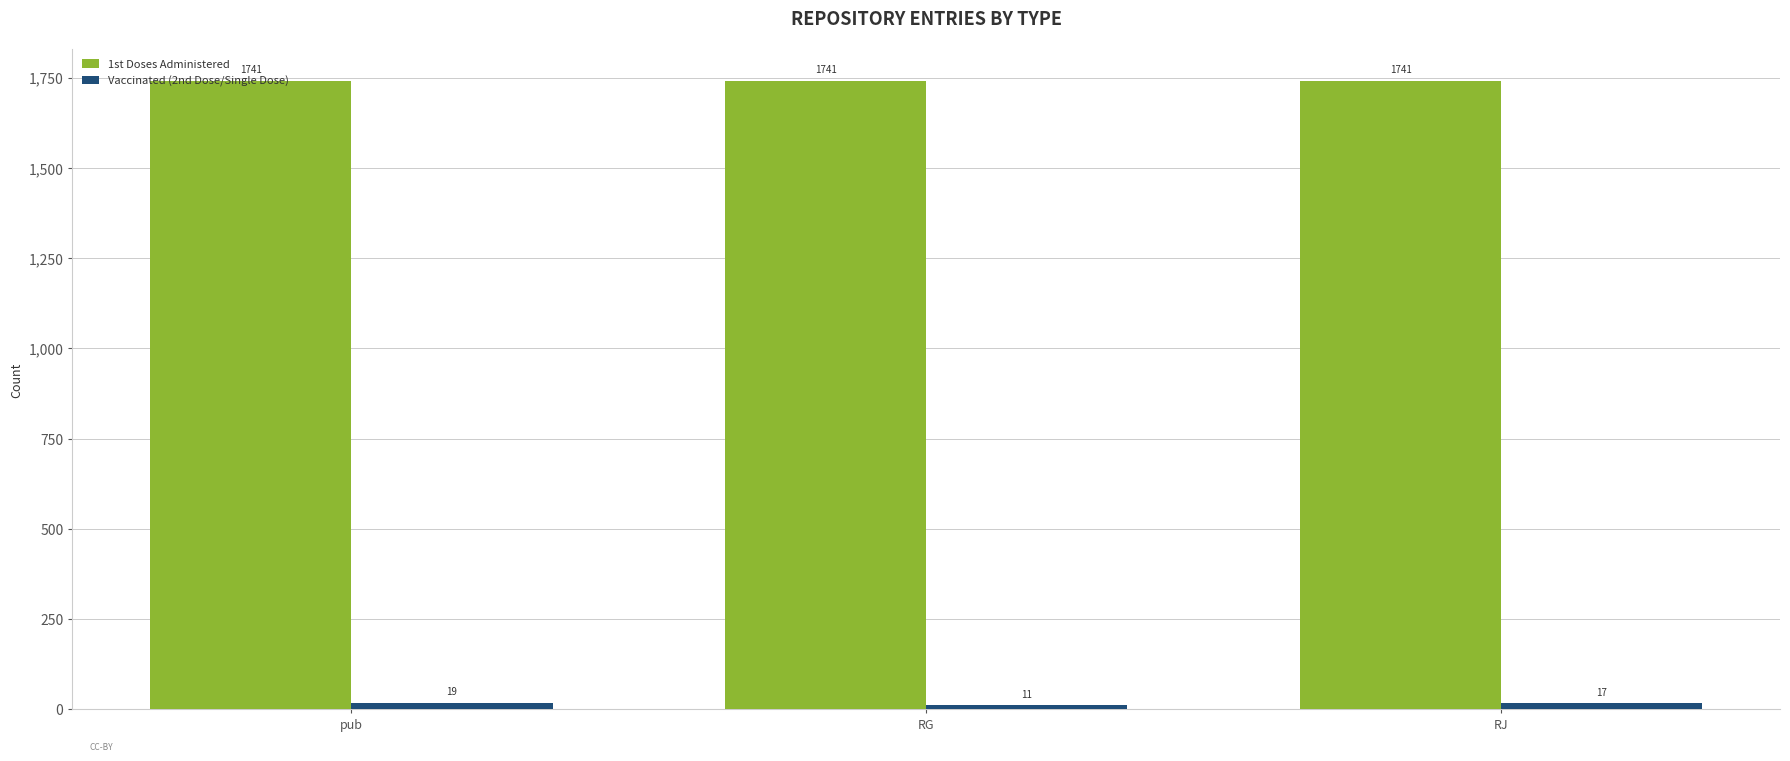

Reading left to right, transcribe all the data shown in this chart.

1st Doses Administered: pub=1741	RG=1741	RJ=1741
Vaccinated (2nd Dose/Single Dose): pub=19	RG=11	RJ=17